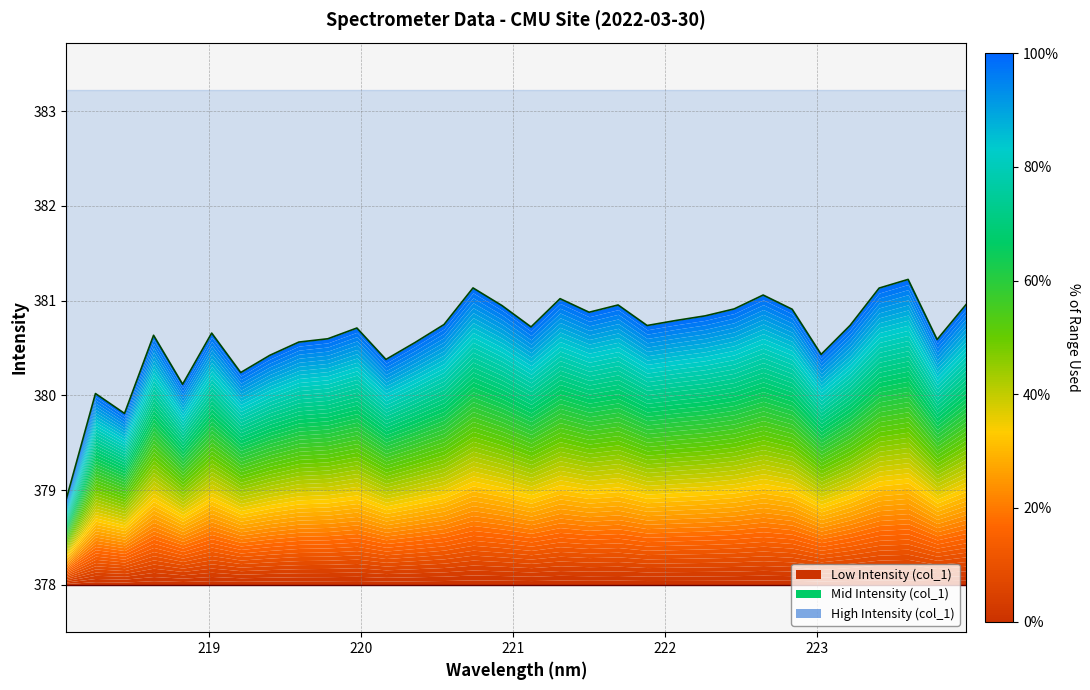

Between 220.9264 and 222.6447, which is larger?

222.6447